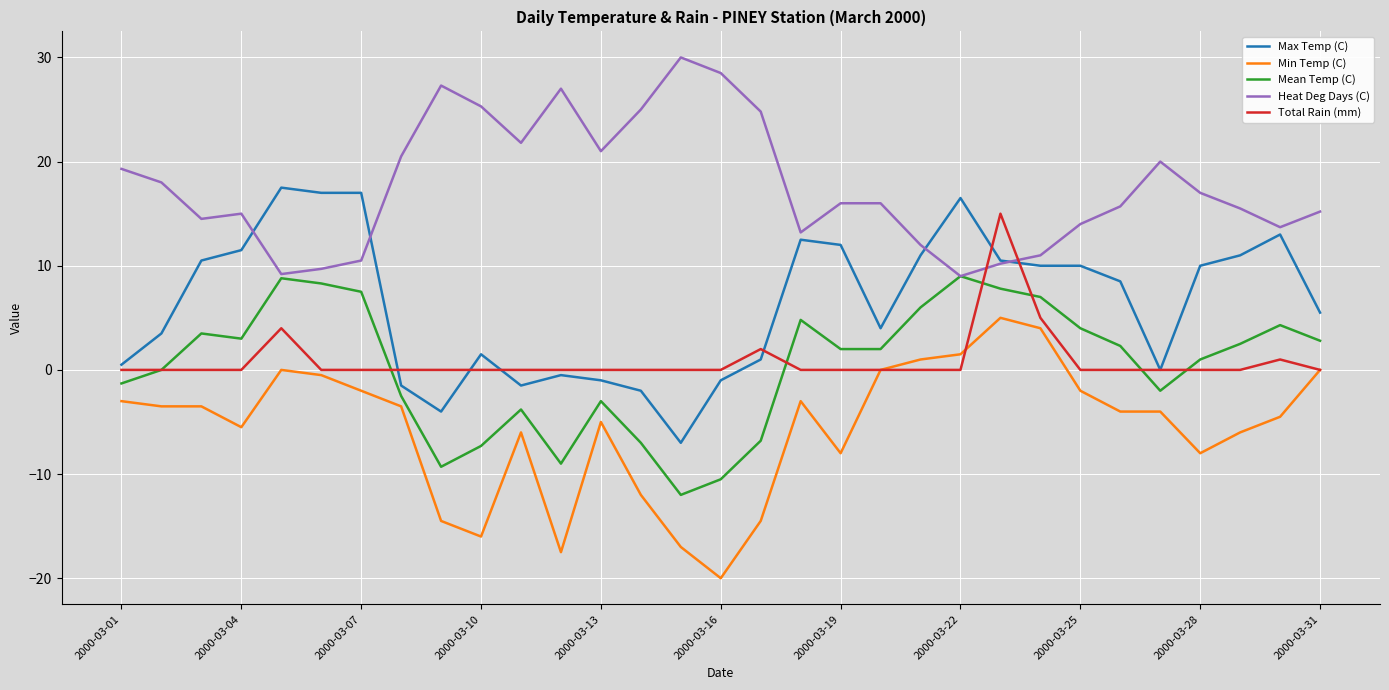

What is the highest value of the Max Temp (C) series?

17.5